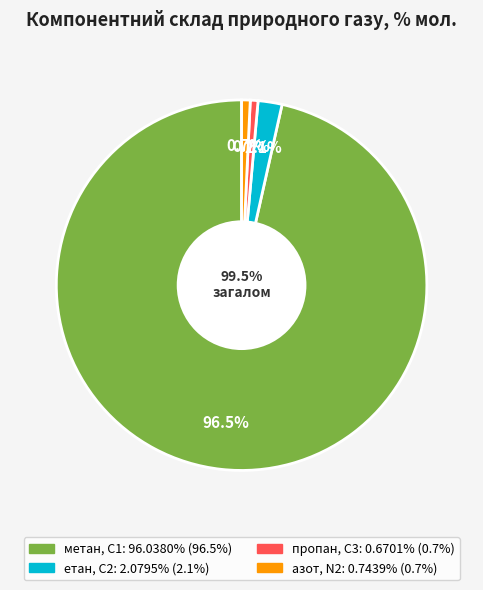

Between метан, С1 and етан, С2, which is larger?

метан, С1